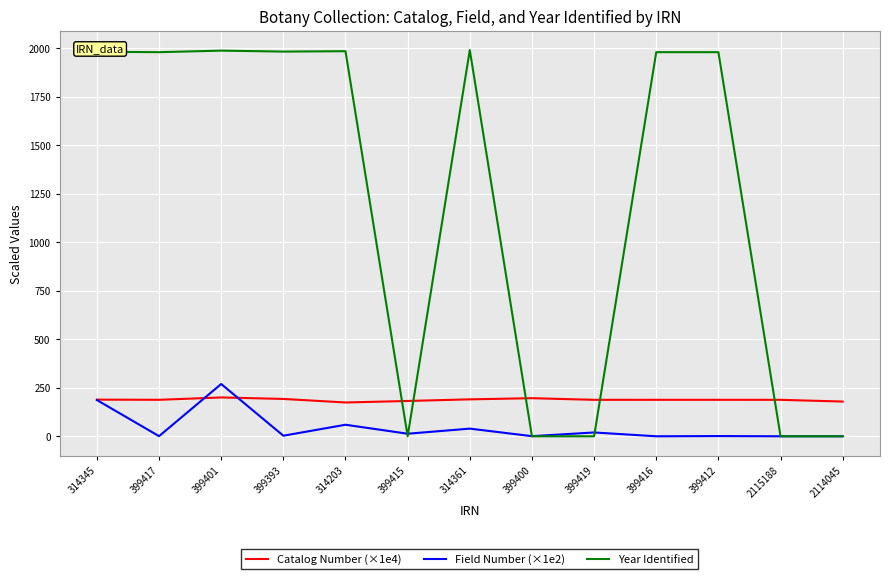

True or false: Year Identified and Catalog Number (×1e4) cross at least once.

True